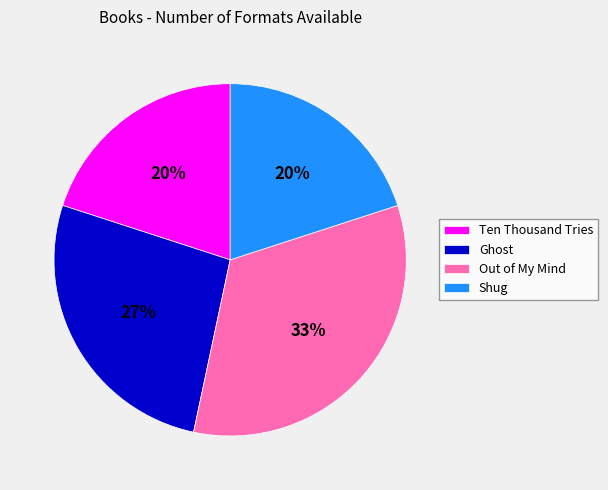

What is the largest slice in the pie chart?

Out of My Mind